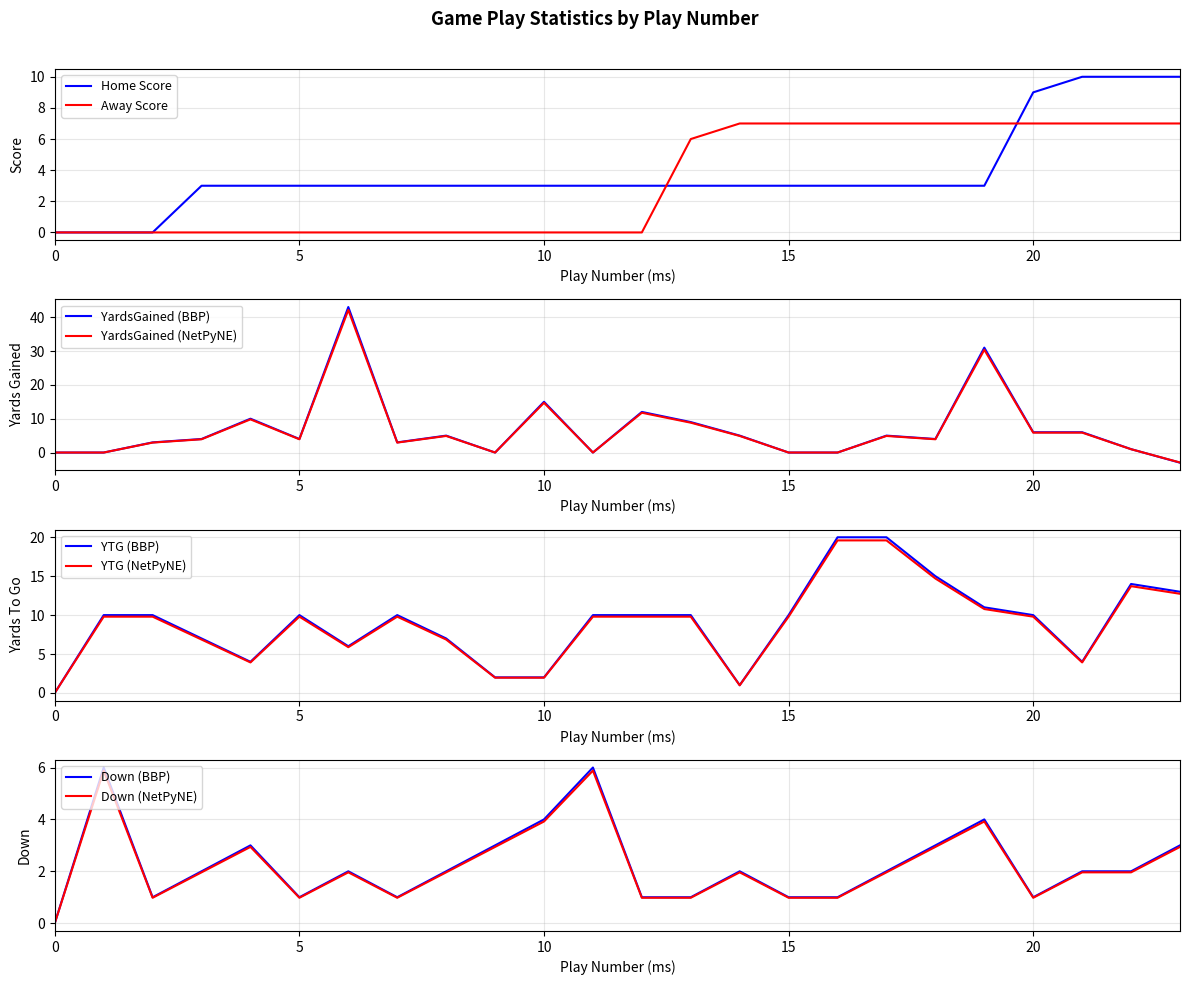

The value of YardsGained at 14 is 5. True or false?

True